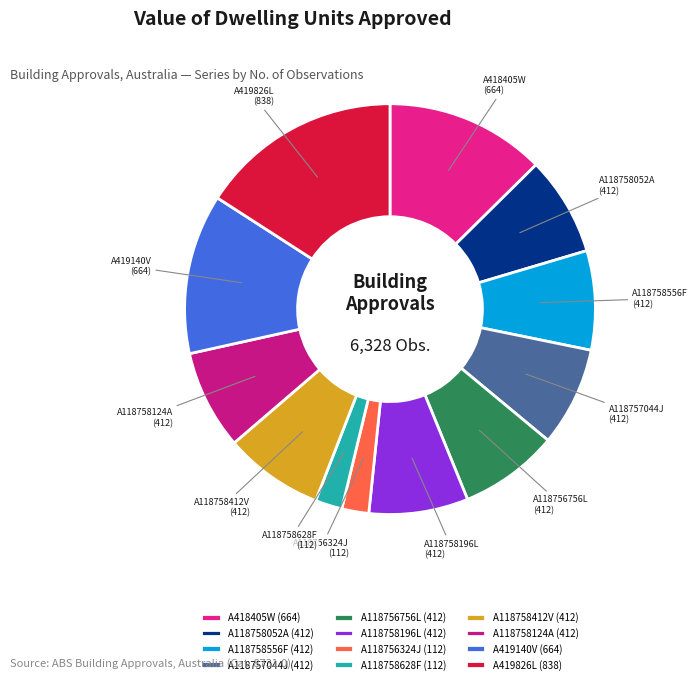

Does any single category account for the majority?

No